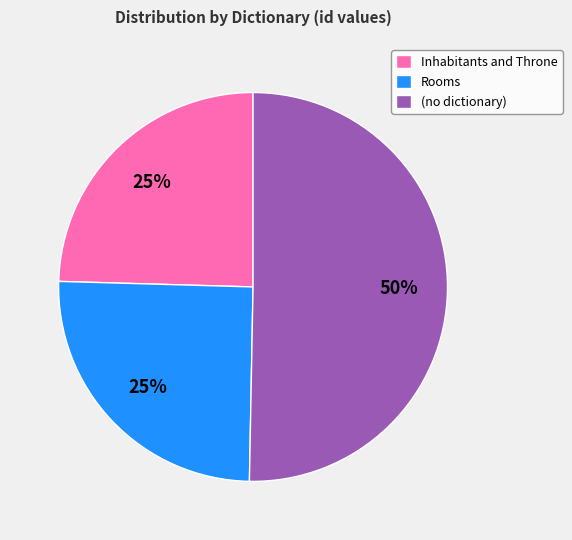

Approximately how many times larger is the value at (no dictionary) compared to Rooms?

2.0